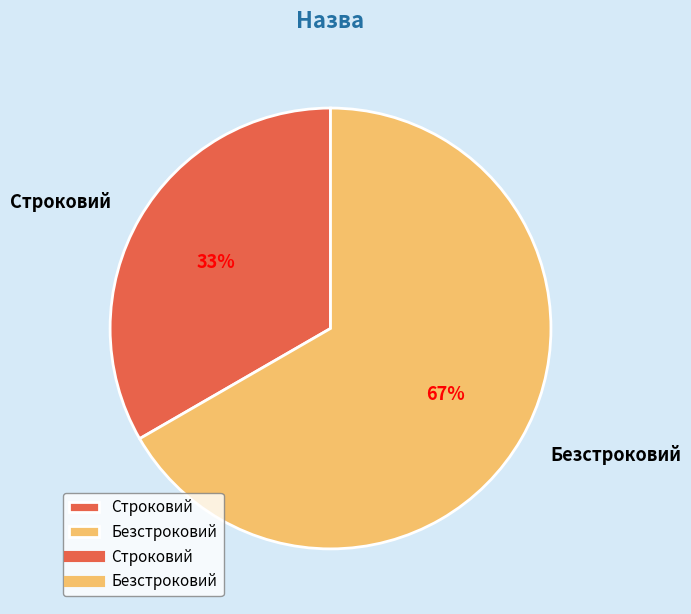

How many slices are in this pie chart?

2